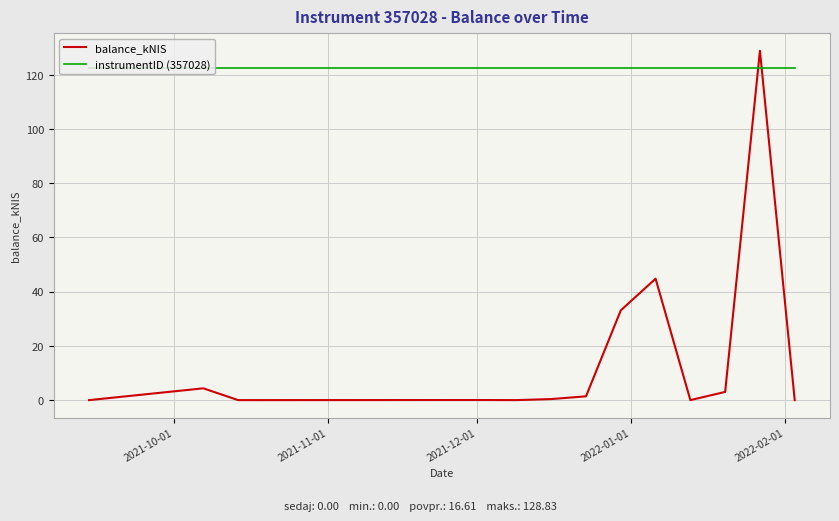

How many distinct data groups are displayed?

2